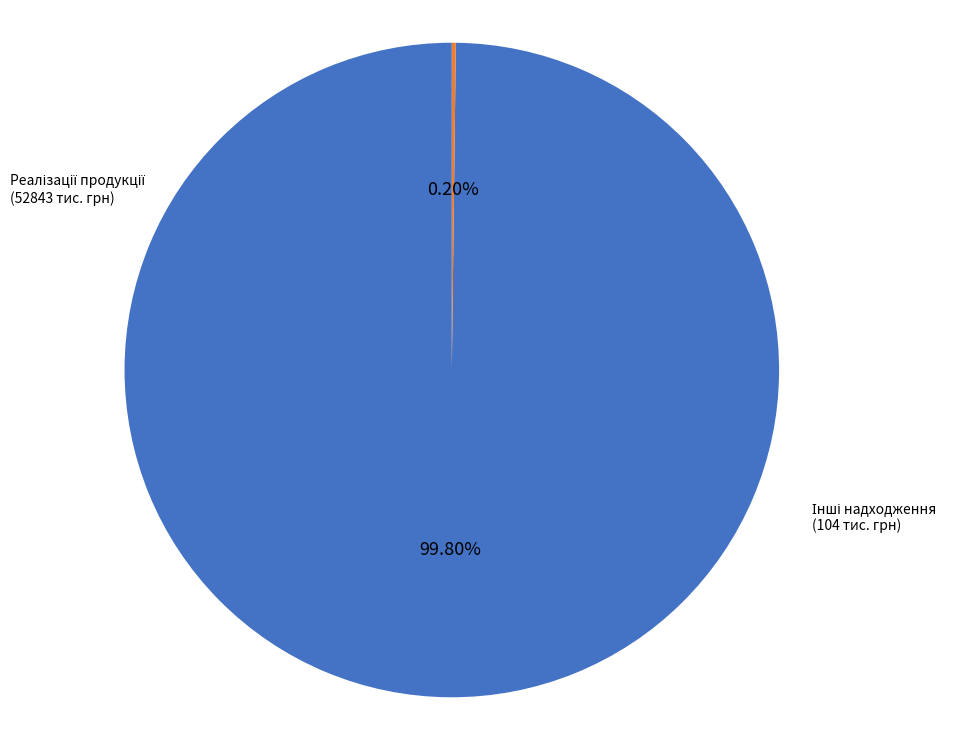

Is there a majority slice in this chart?

Yes